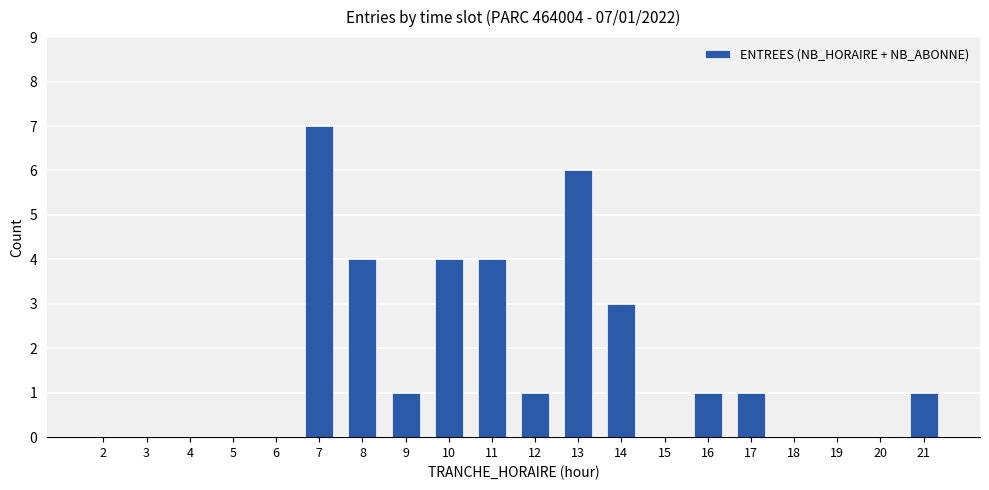

Reading right to left, list all the values displayed in this chart.

1	0	0	0	1	1	0	3	6	1	4	4	1	4	7	0	0	0	0	0